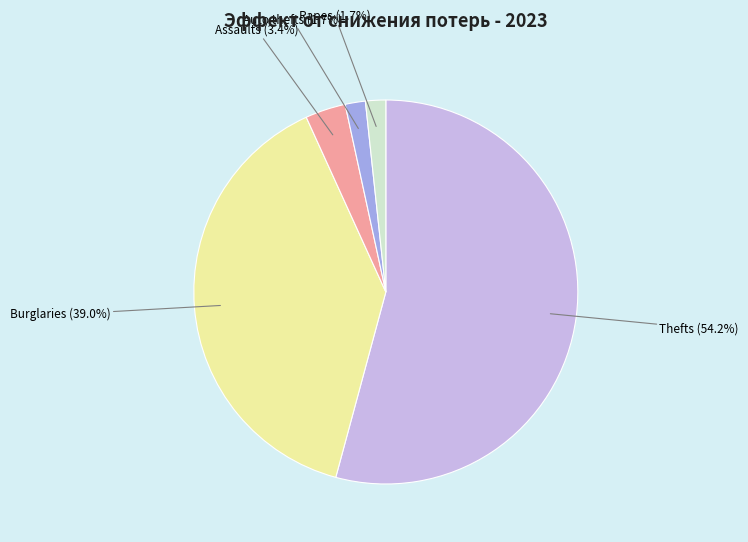

Does Thefts (54.2%) account for over 50% of the chart?

Yes